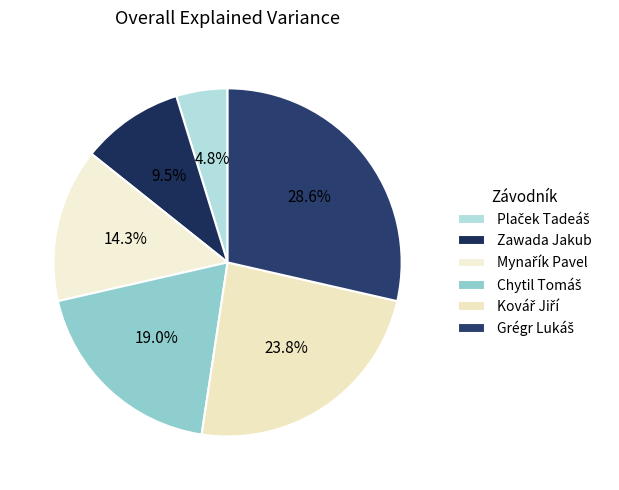

To the nearest percent, what is the combined percentage of Mynařík Pavel and Plaček Tadeáš?

19%